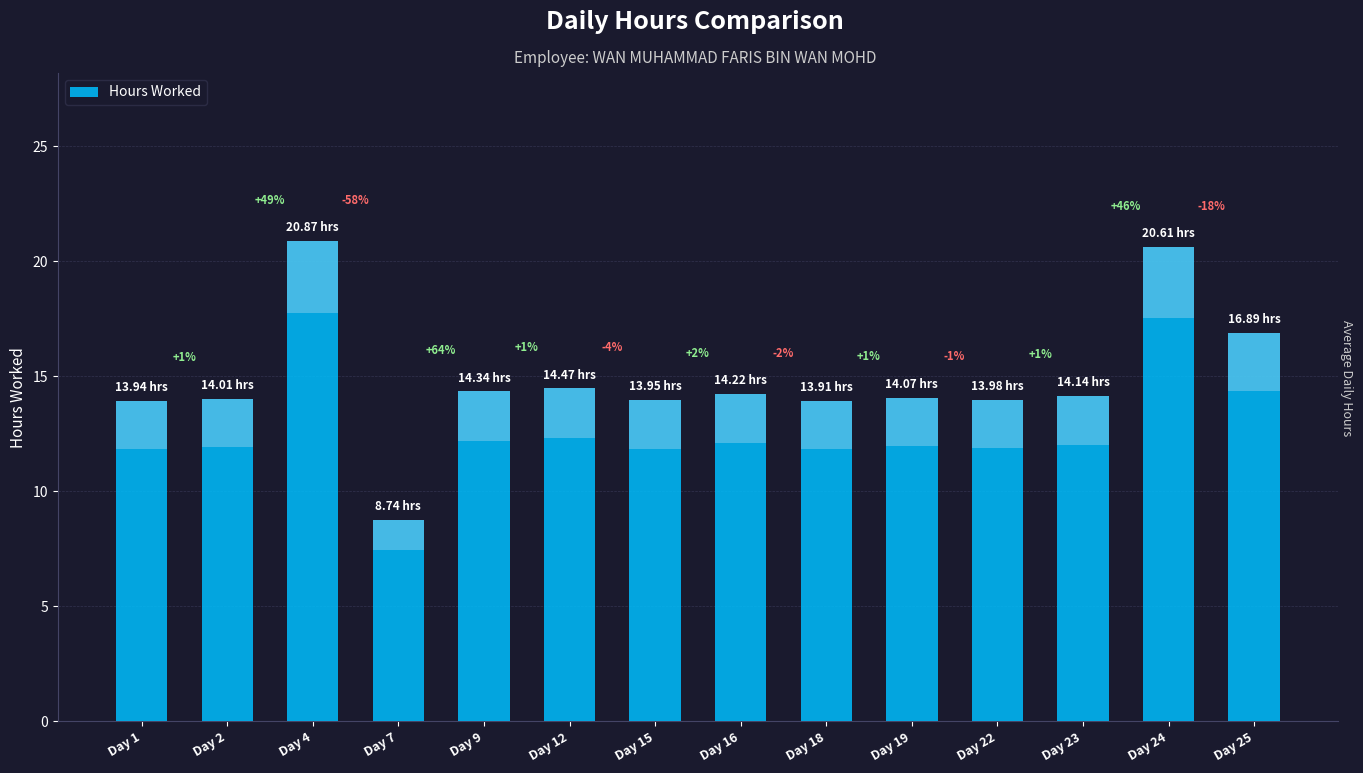

Reading left to right, what are all the values shown in this chart?

Day 1=13.9	Day 2=14.0	Day 4=20.9	Day 7=8.7	Day 9=14.3	Day 12=14.5	Day 15=13.9	Day 16=14.2	Day 18=13.9	Day 19=14.1	Day 22=14.0	Day 23=14.1	Day 24=20.6	Day 25=16.9